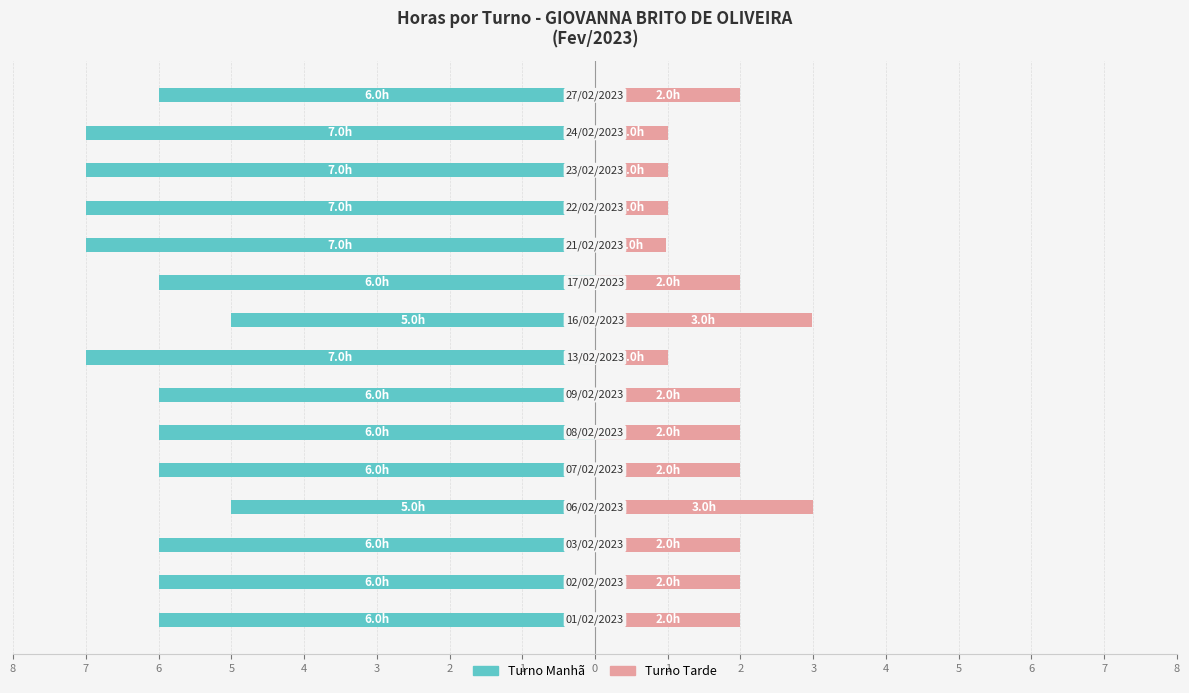

At how many categories does at least one series exceed -5?

15